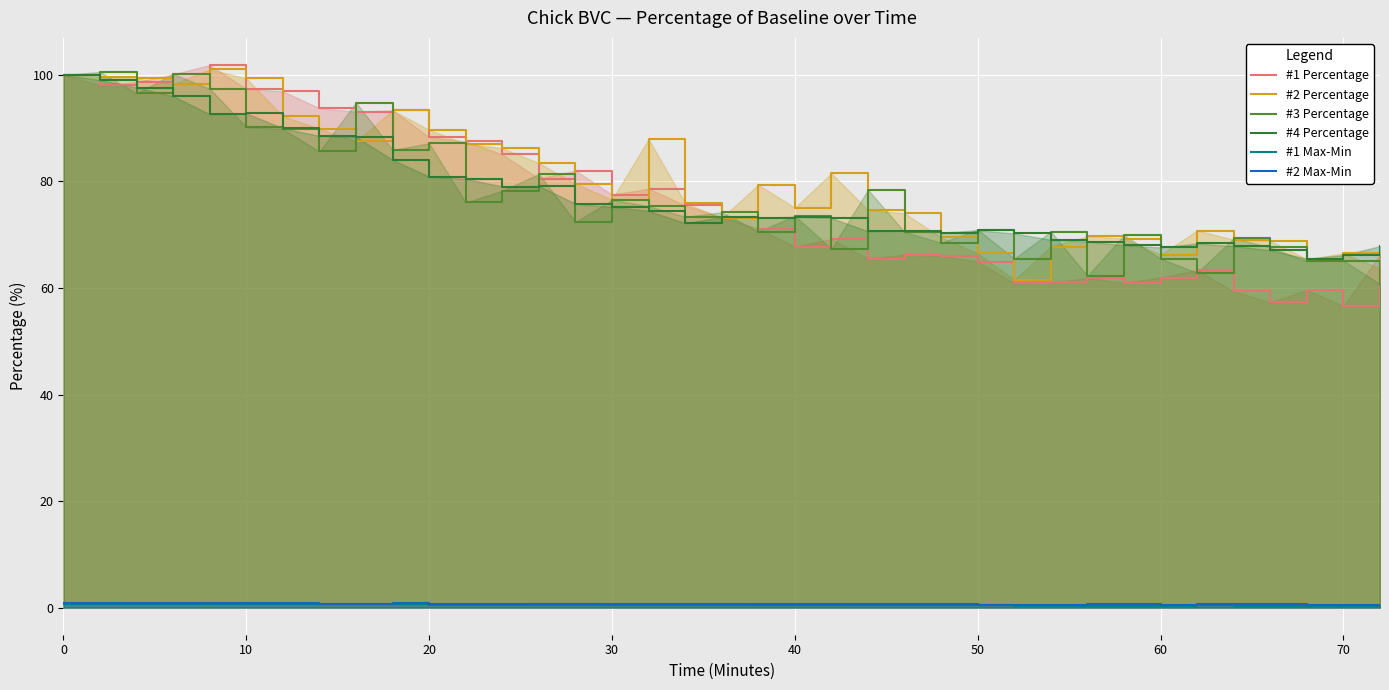

In #2 Percentage, how many points are lower than both neighbors (excluding endpoints)?

8